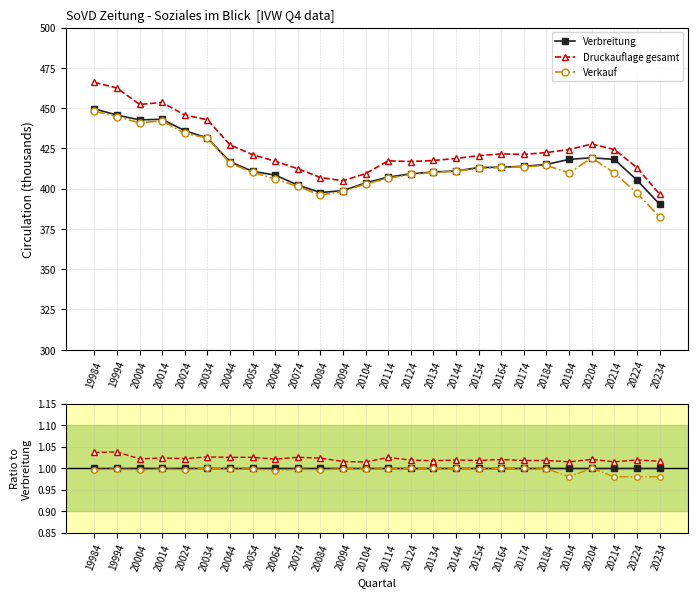

Which category has the highest value across all series?

19994